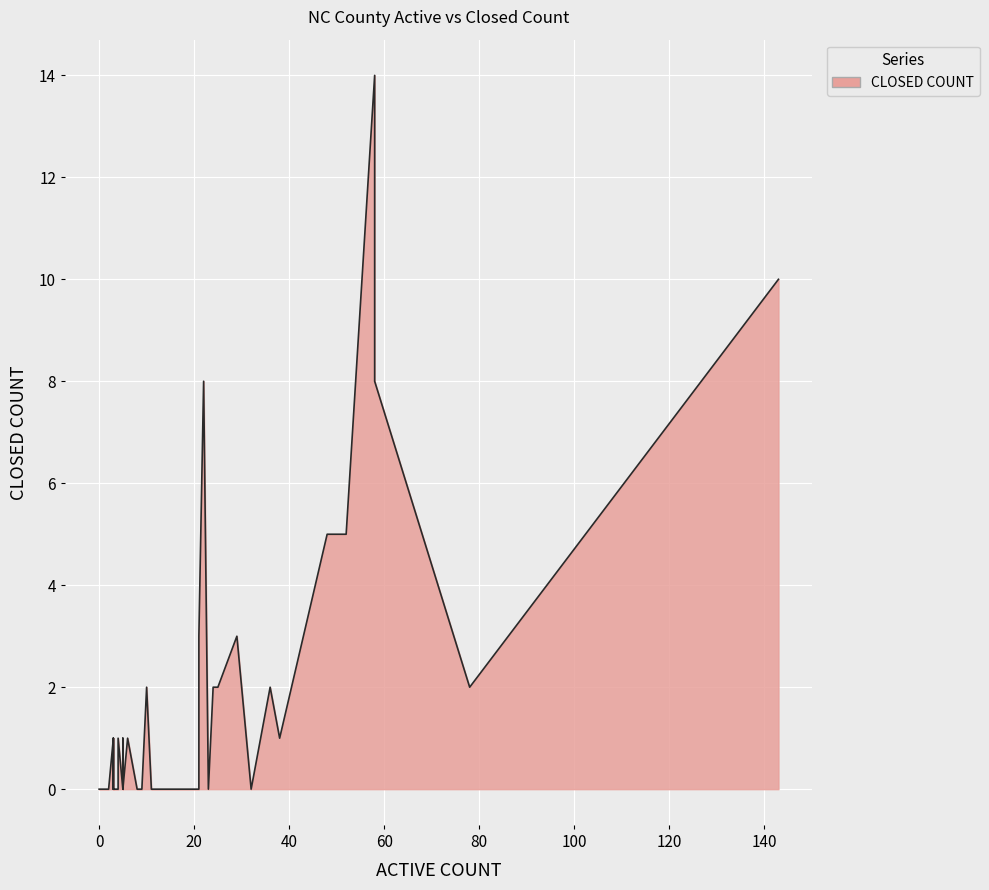

What is the label of the 30th point from the right?

58